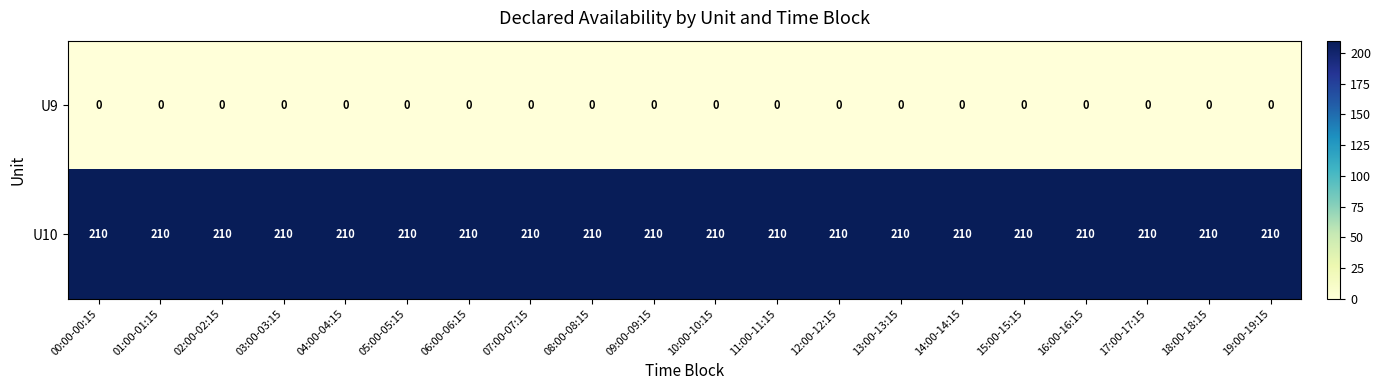

How many categories are shown in the chart?

20